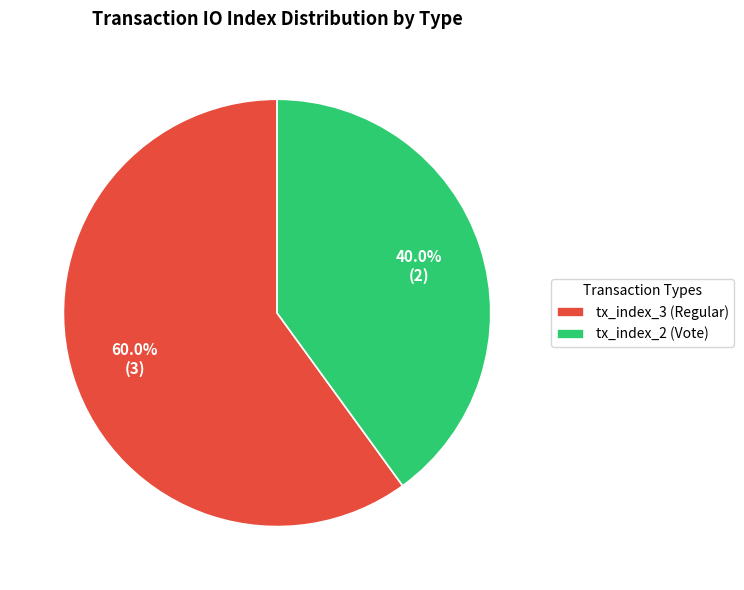

To the nearest percent, what is the combined percentage of tx_index_2 (Vote) and tx_index_3 (Regular)?

100%